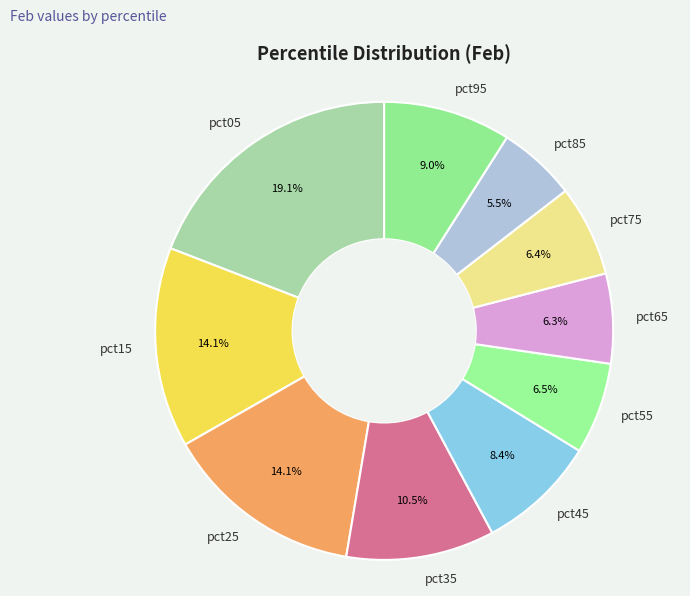

To the nearest percent, what is the difference between the largest and smallest slice percentages?

14%